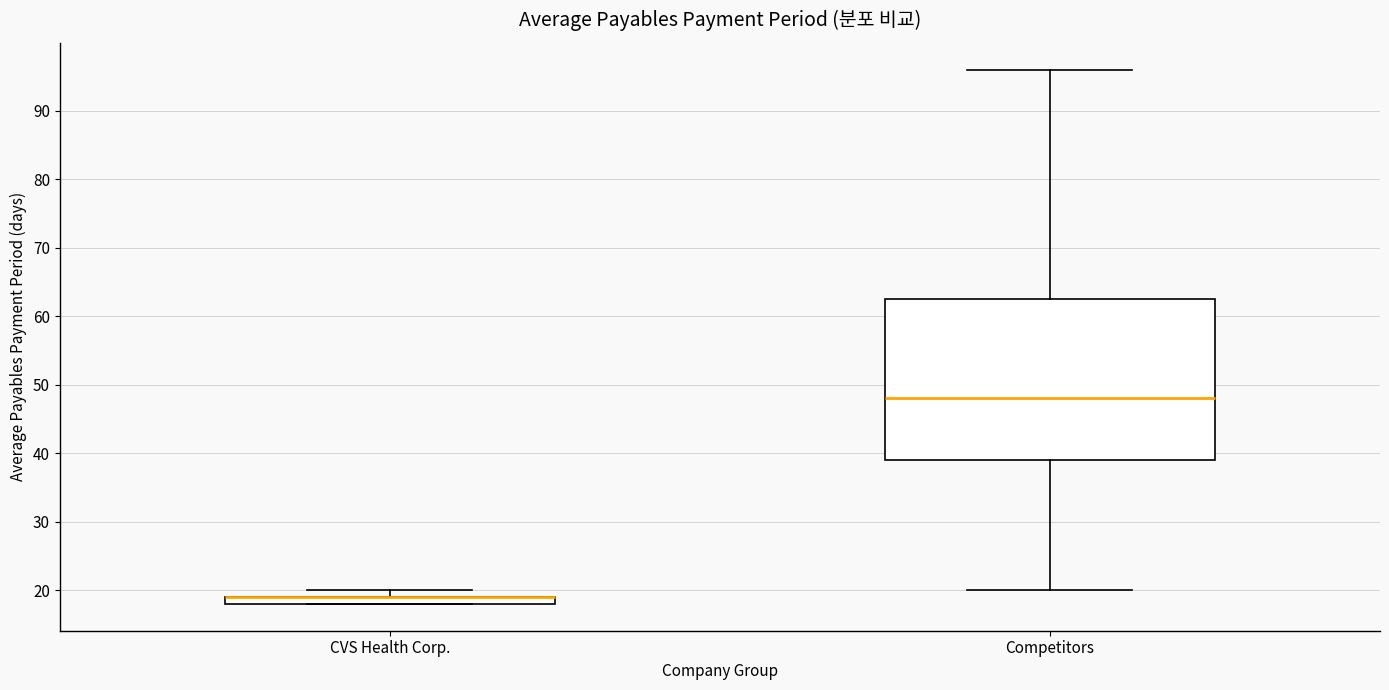

Comparing the boxes themselves (not the whiskers), which one is the tallest?

Competitors